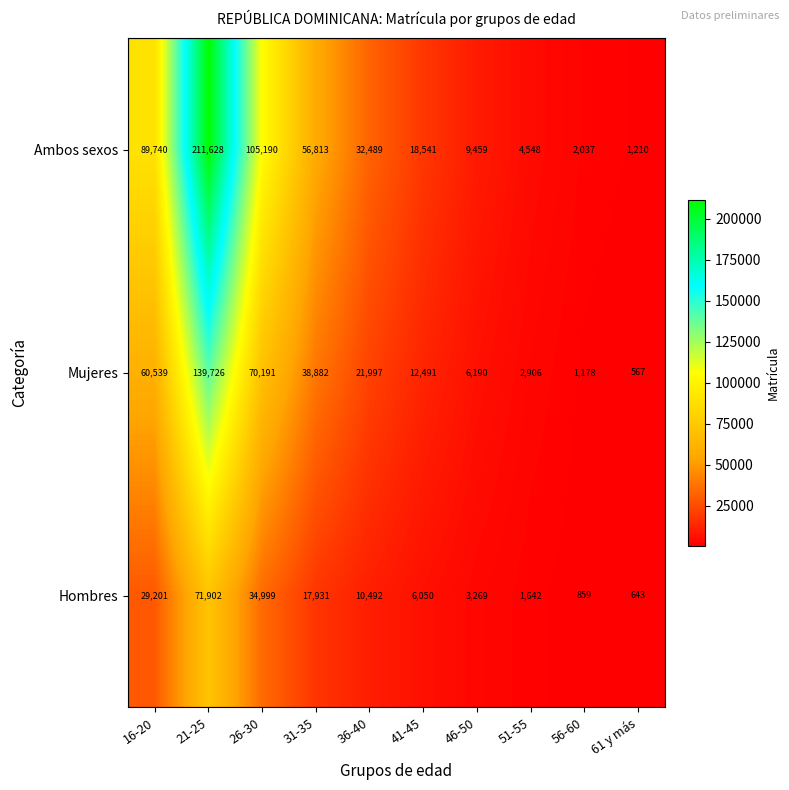

At which category does the chart reach its minimum across all series?

61 y más